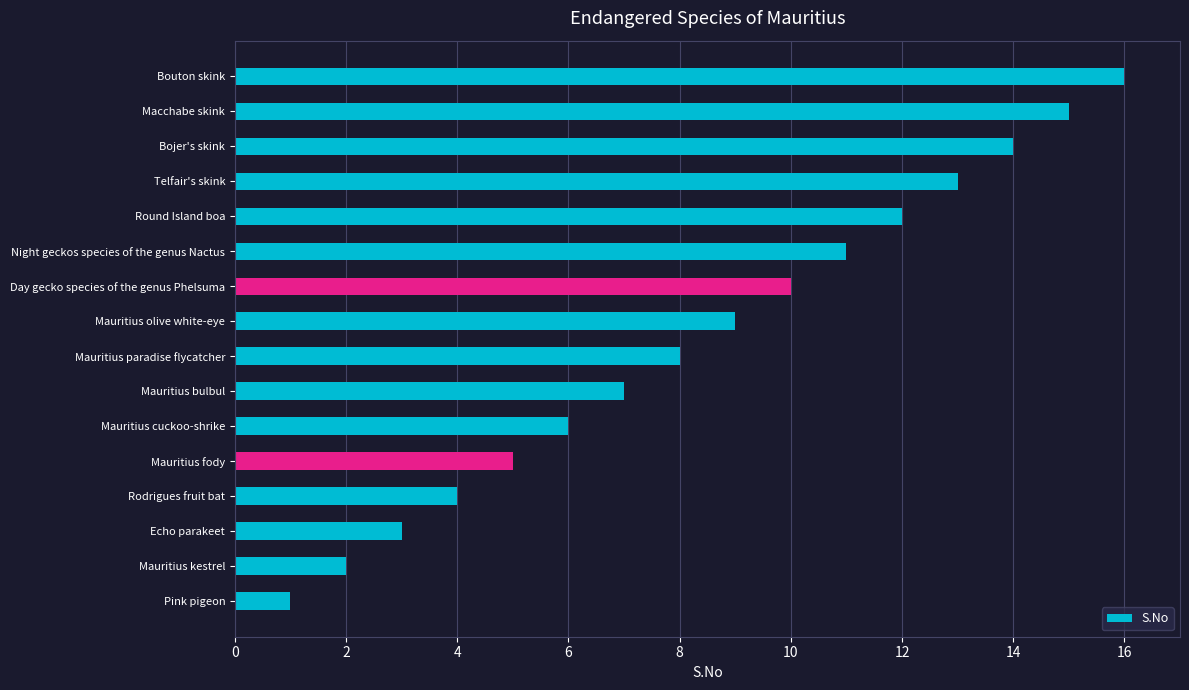

Count the number of categories in the chart.

16